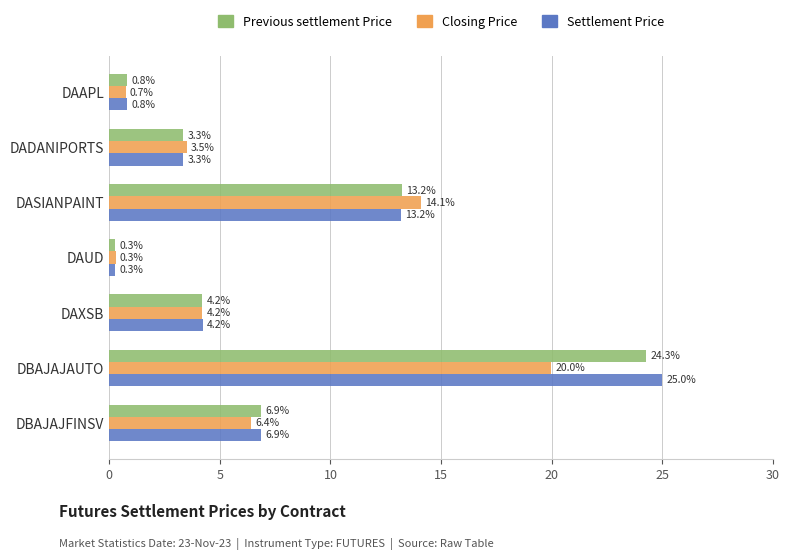

At which category is the sum across all series the highest?

DBAJAJAUTO